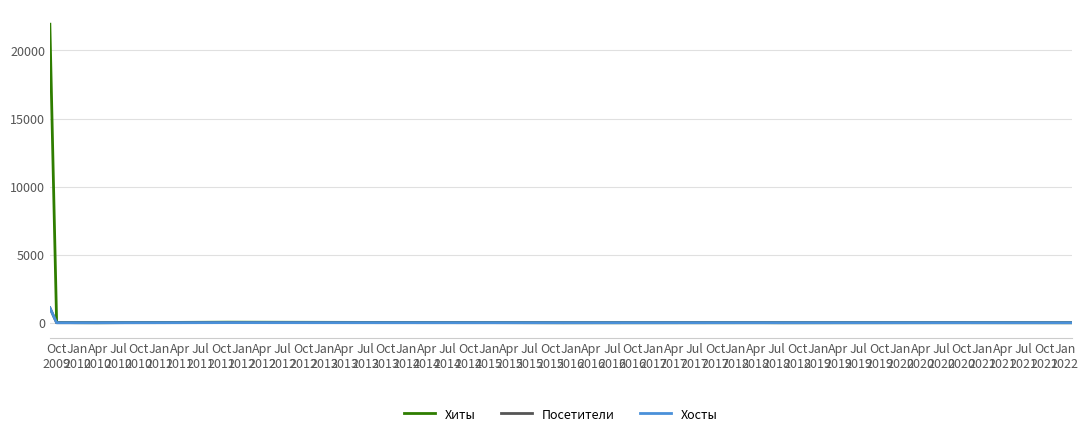

What is the maximum value shown in the chart?

21931